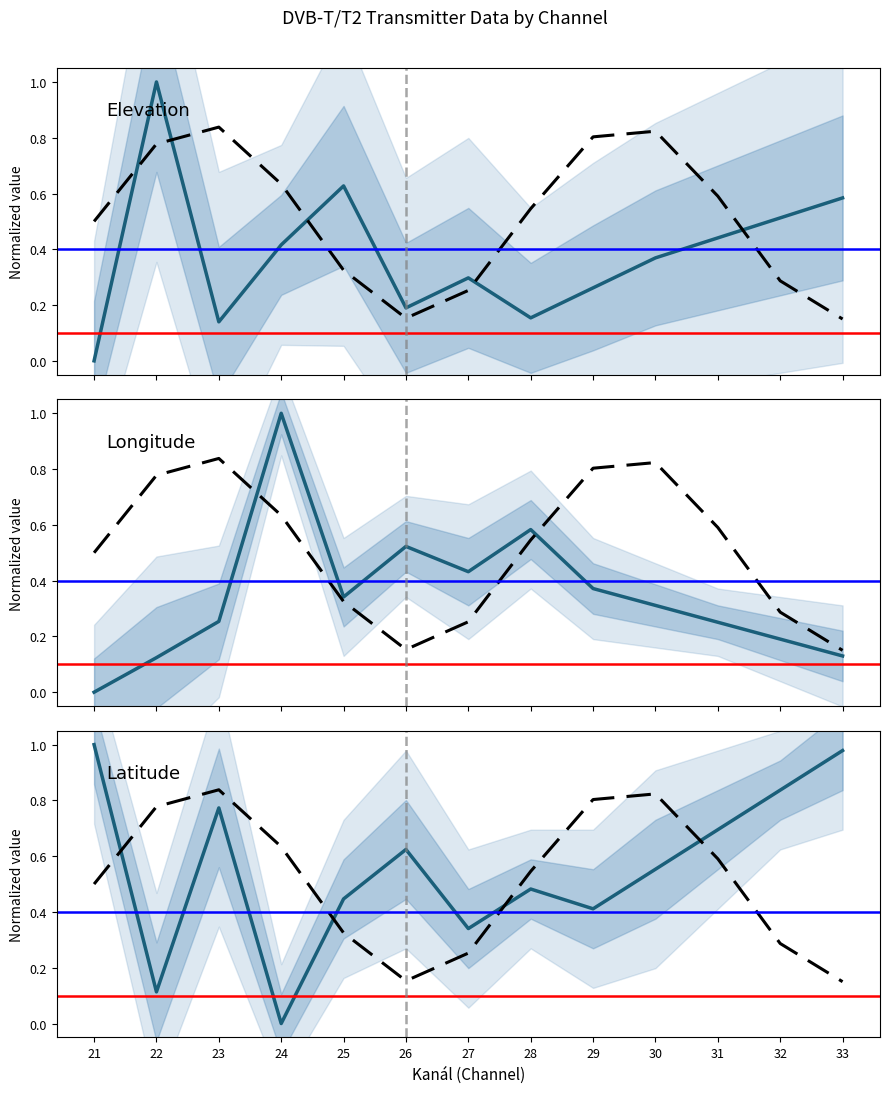

At which category does the chart reach its peak across all series?

22